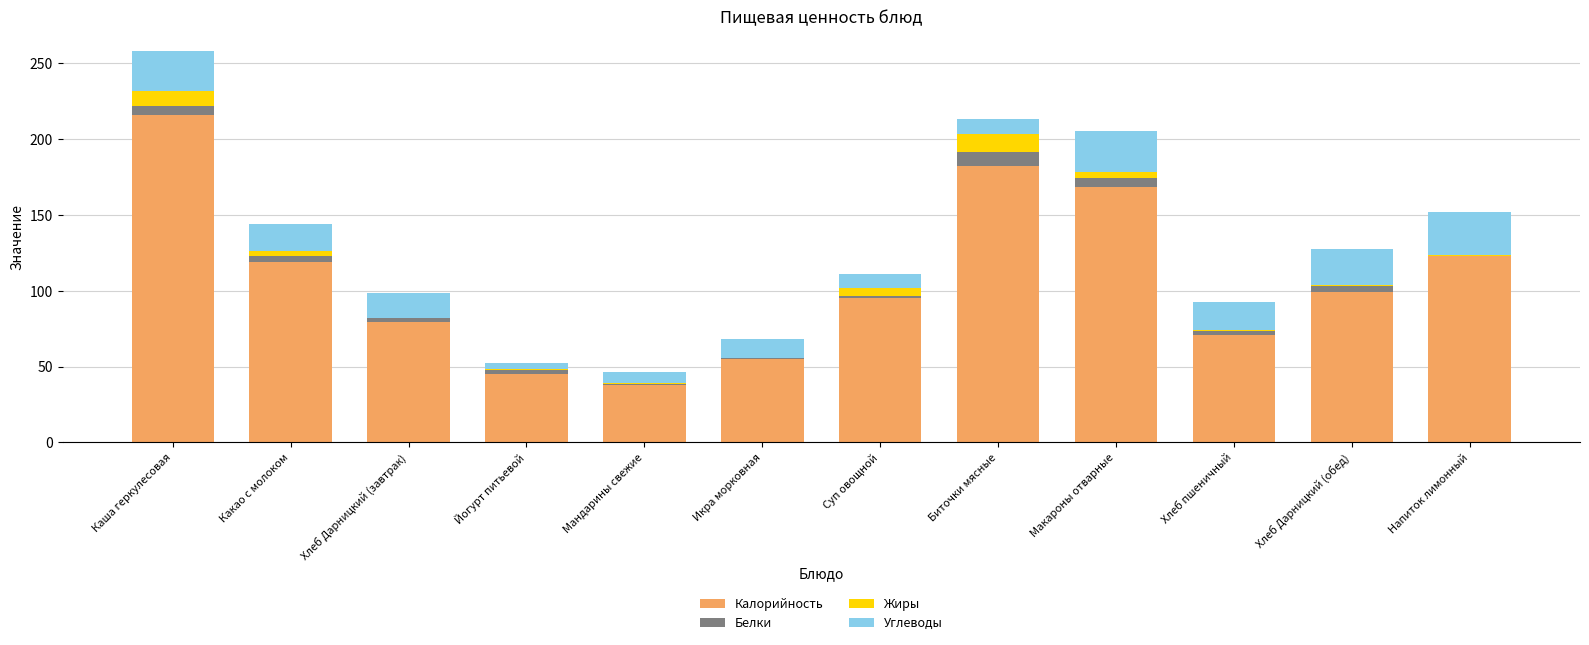

How many distinct data groups are displayed?

4